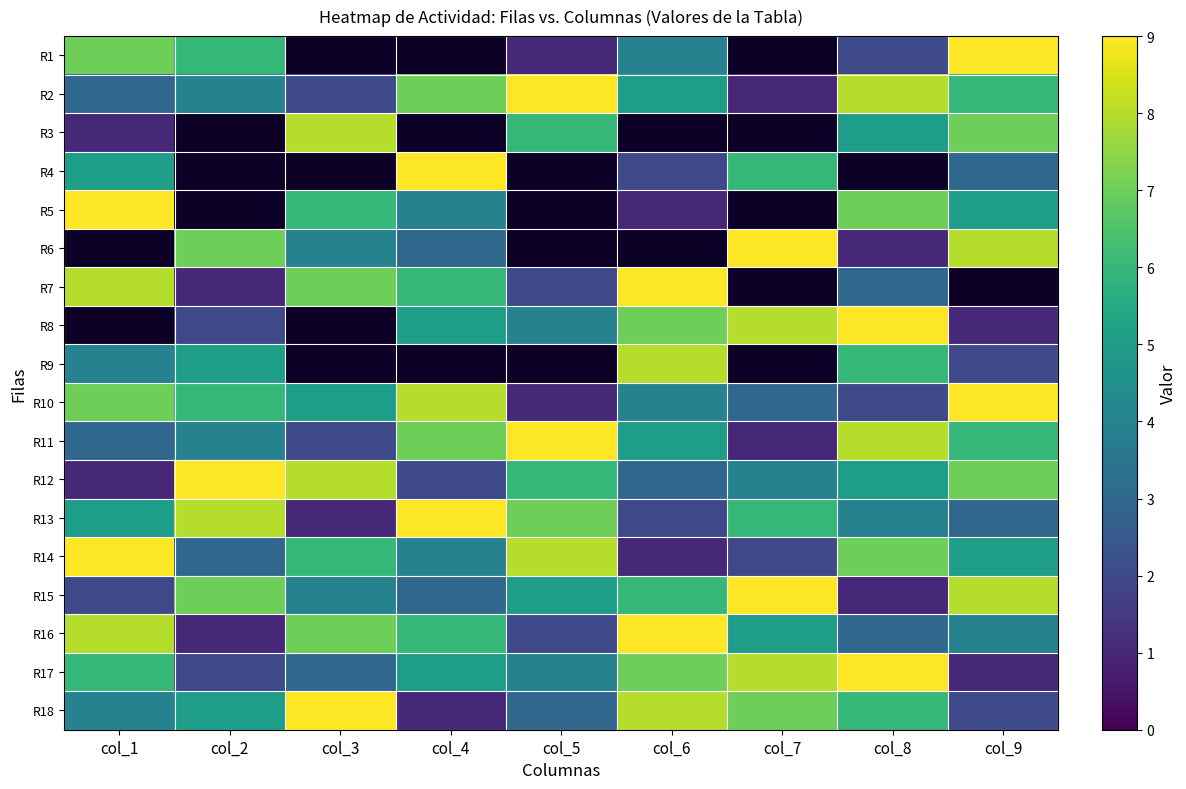

At which label does R10 reach its peak?

col_9